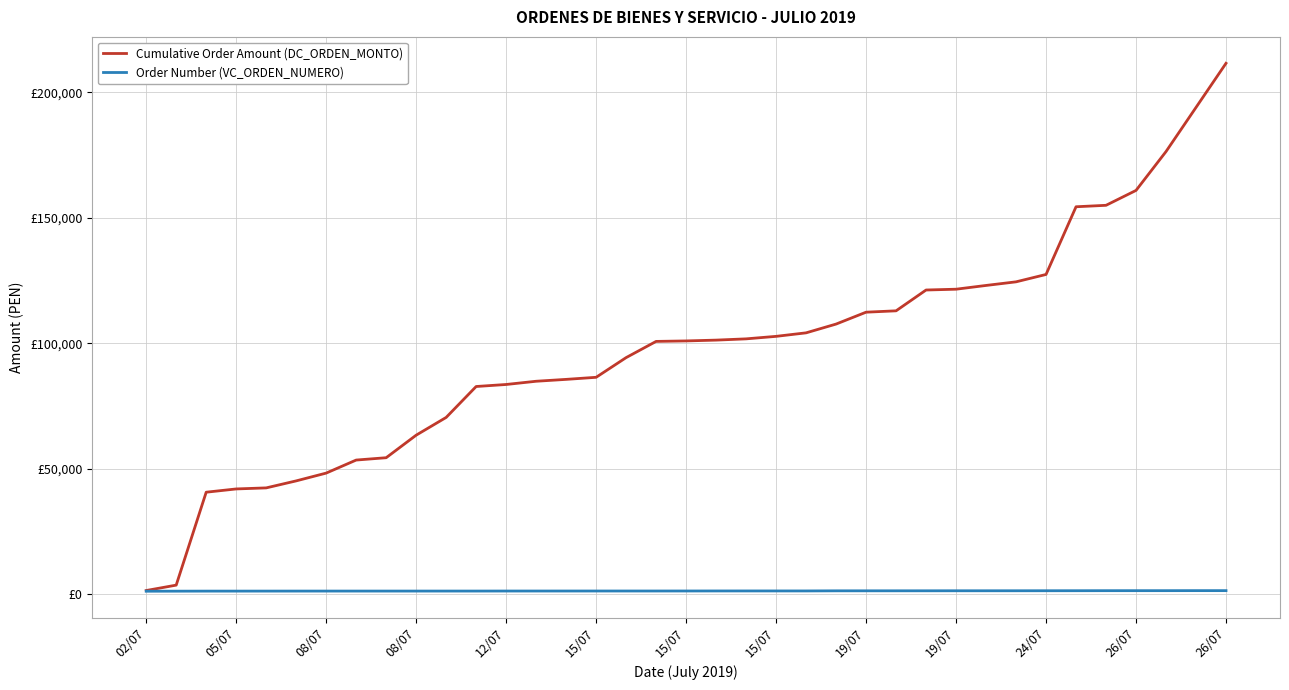

Does the chart display data point markers on the line(s)?

No